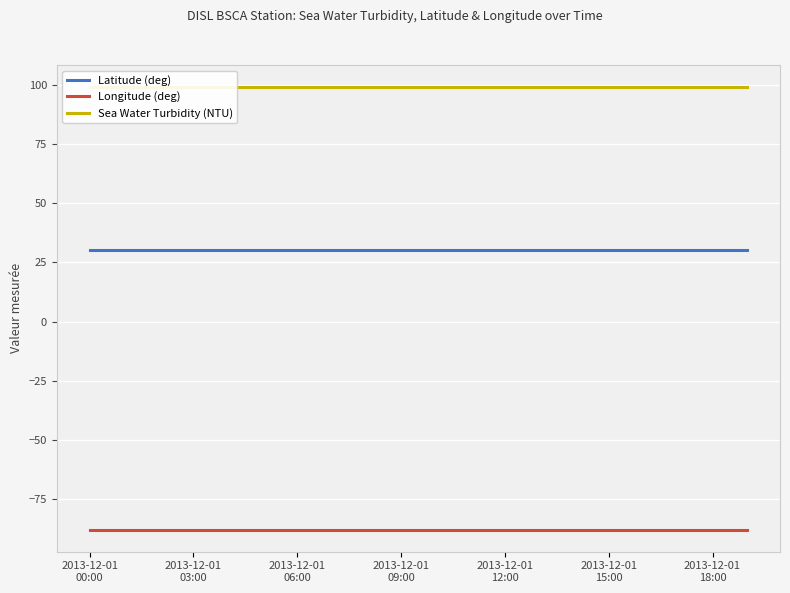

Which series has the largest total across all categories?

Sea Water Turbidity (NTU)